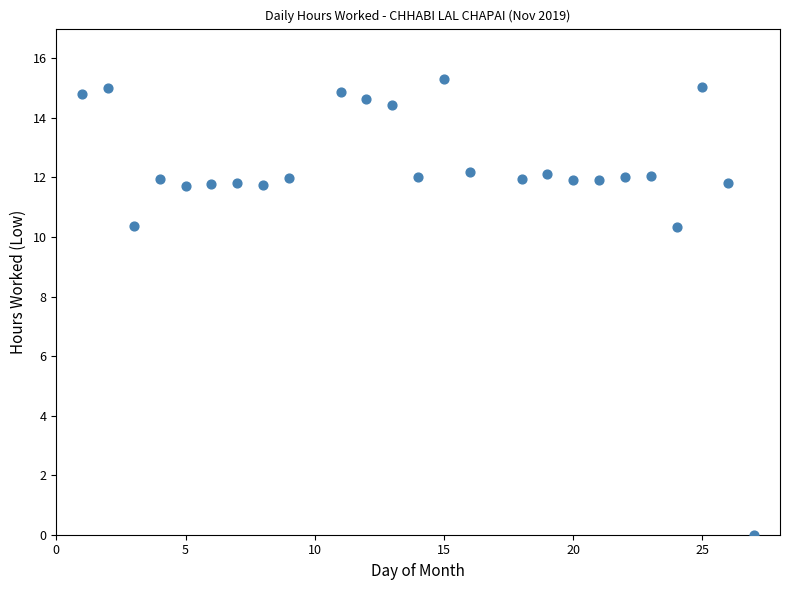

What is the range of X values (max minus min)?

26.0